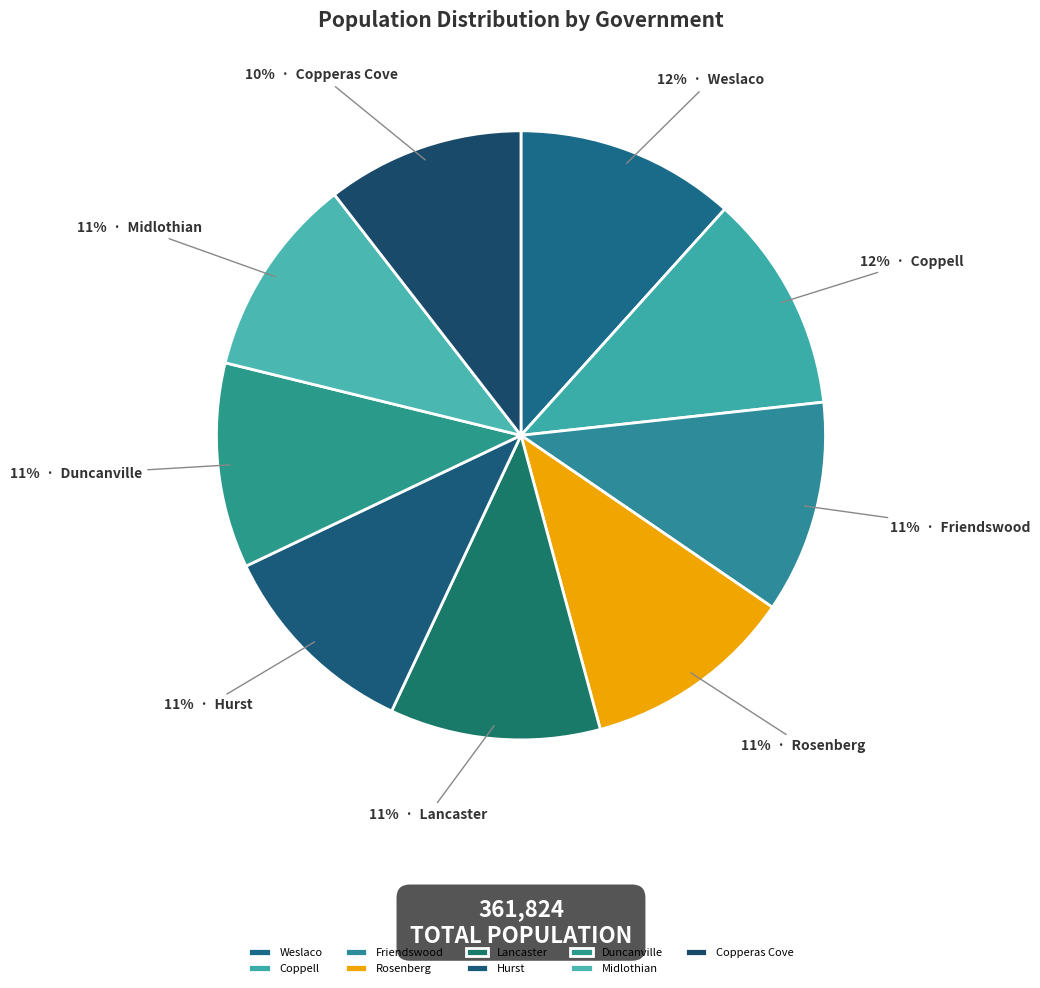

Which category has the smallest portion of the pie?

Copperas Cove